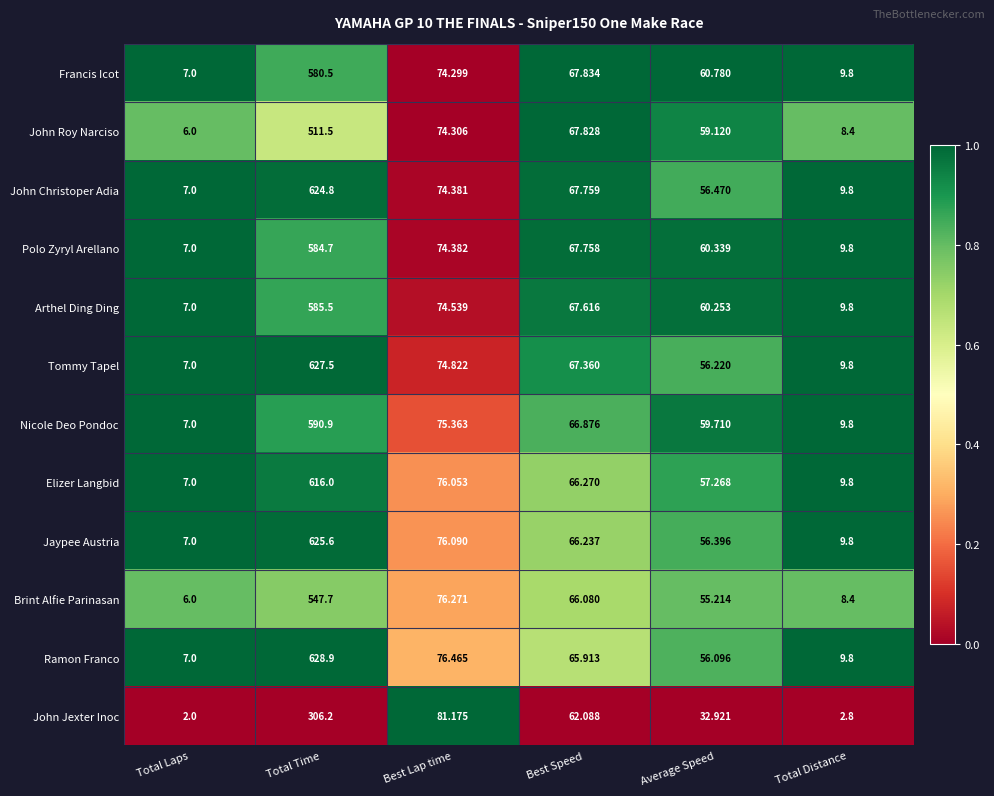

At which label does John Jexter Inoc reach its minimum?

Total Laps